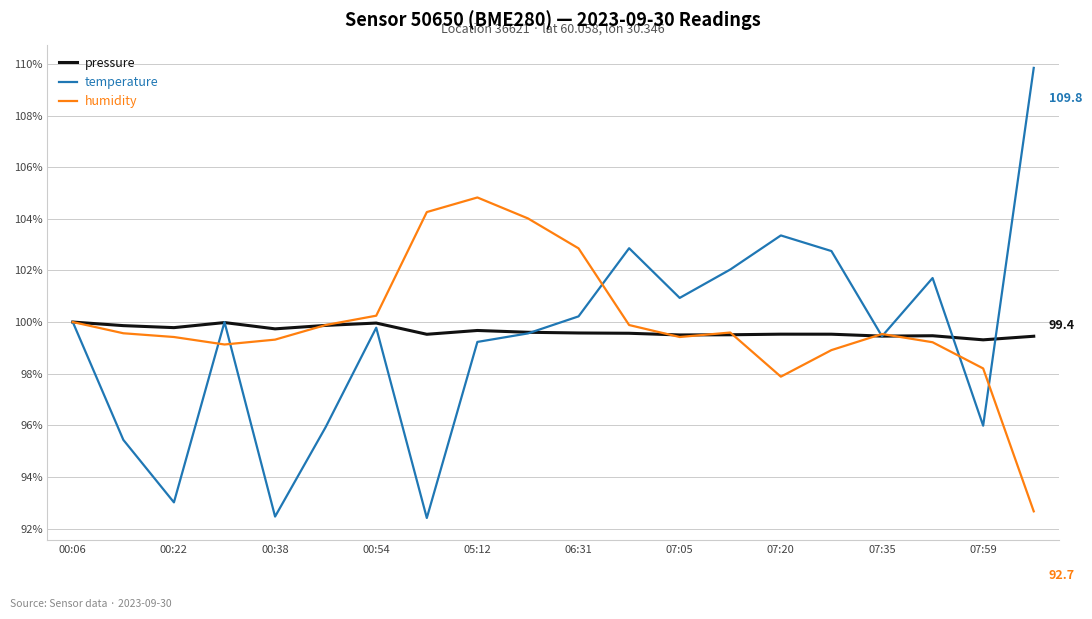

List the series in order of their peak value, lowest first.

pressure, humidity, temperature